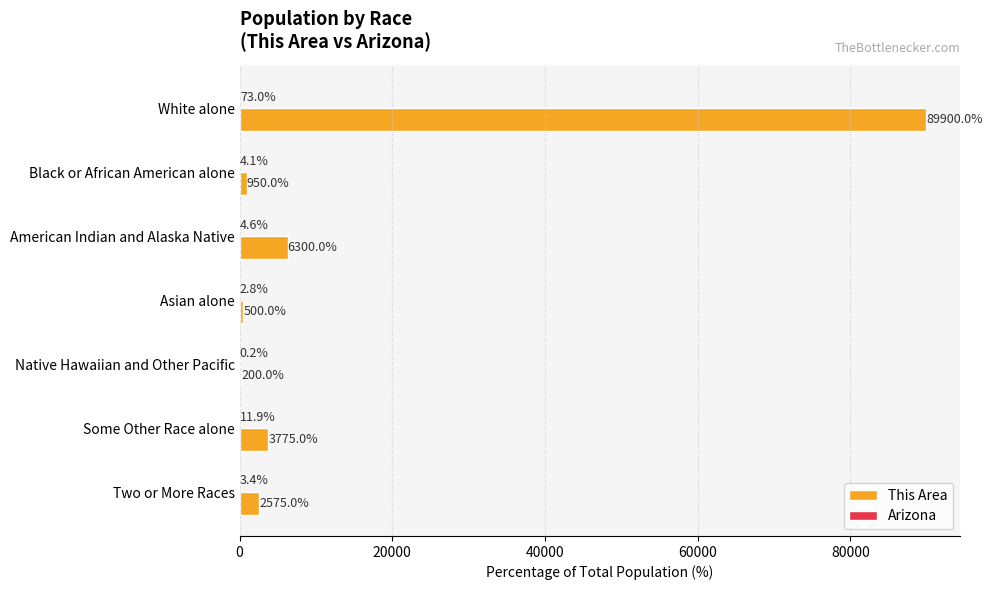

What is the greatest value displayed?

89900.0